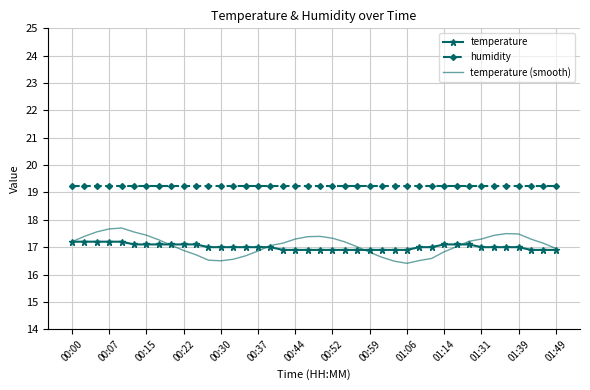

What is the lowest value of the temperature (smooth) series?

16.4